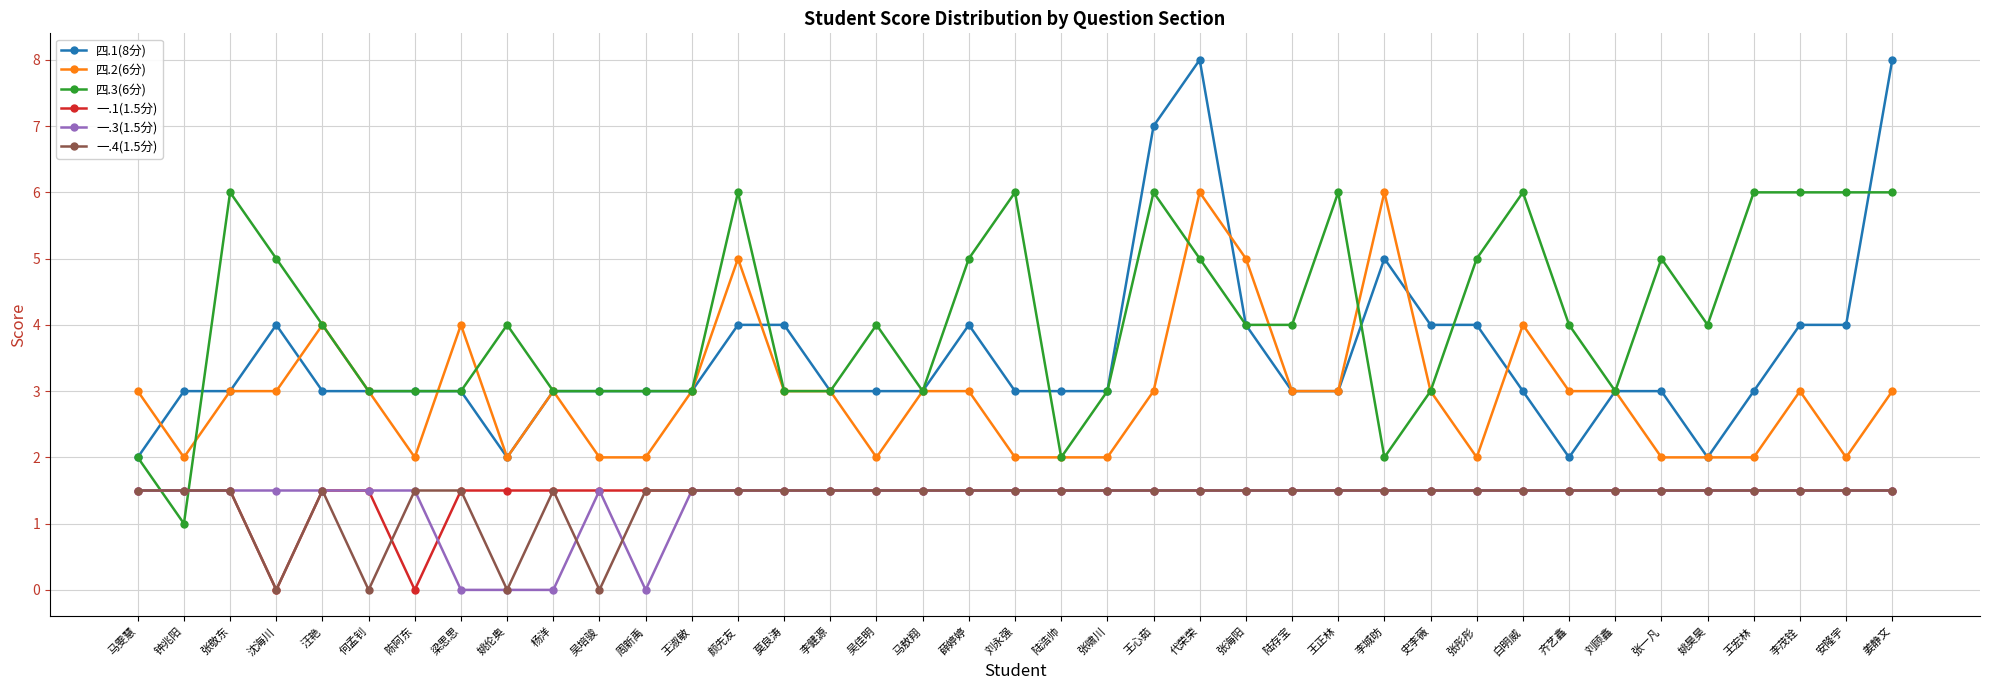

True or false: 一.3(1.5分) has a value of 0.5 at 白明威.

False